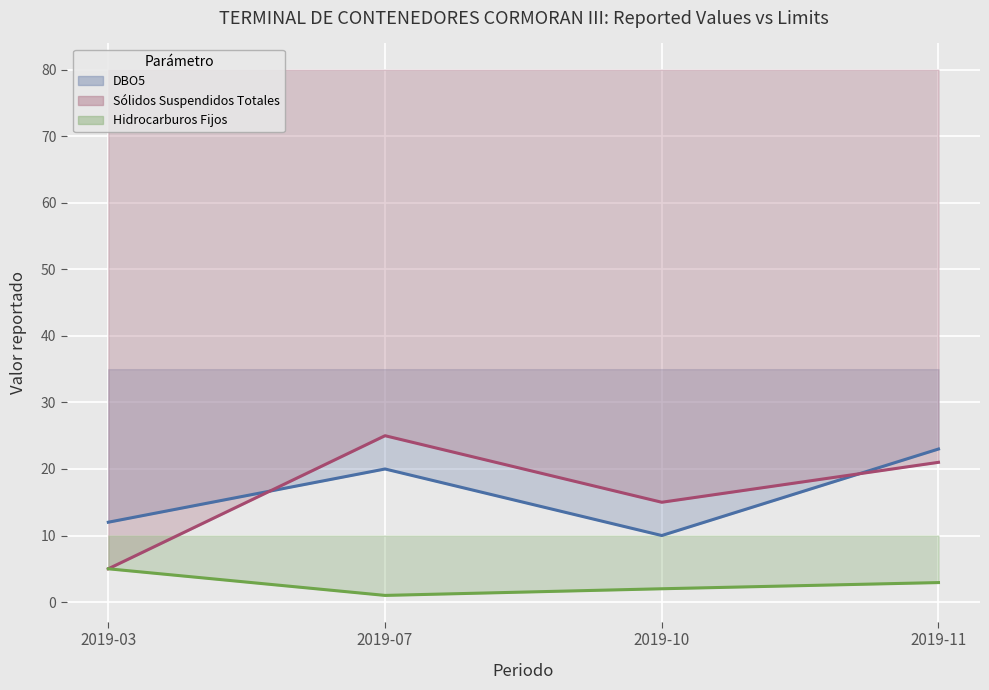

At how many categories does at least one series exceed 1?

4